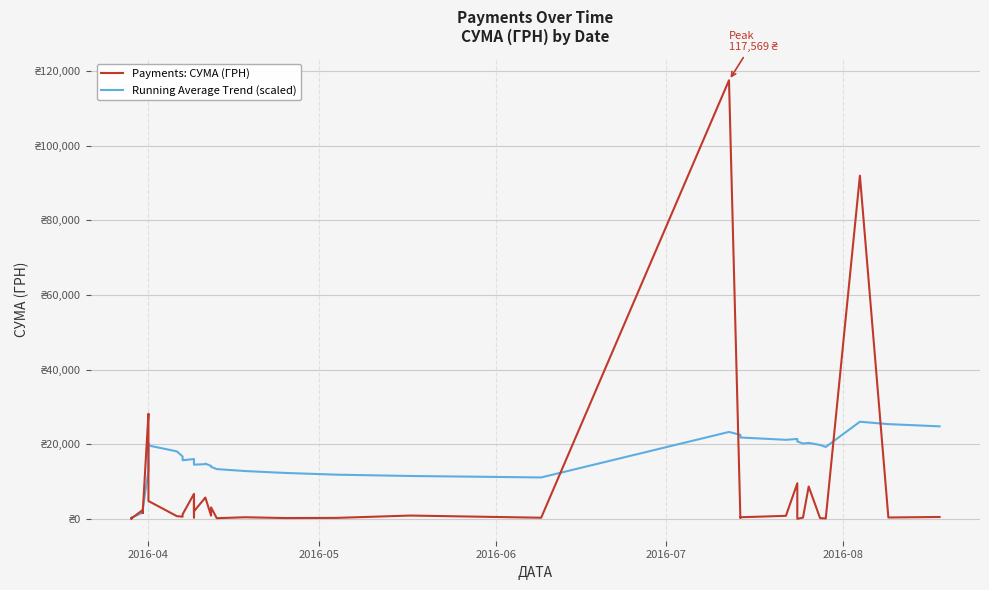

Reading left to right, what are all the values shown in this chart?

Payments: СУМА (ГРН): 97.8	100.0	97.8	100.0	2364.0	1576.8	1881.9	28183.3	26381.6	4783.8	714.6	577.4	1216.6	6700.0	361.8	5116.8	2027.8	5709.6	5693.4	859.3	3071.0	173.9	425.8	215.5	252.8	881.4	300.0	117568.8	219.0	425.8	805.0	9532.1	11.2	323.2	8661.0	199.0	97.8	91998.9	361.8	496.0
Running Average Trend (scaled): 293.5	296.7	295.7	296.7	1655.8	2168.2	2665.0	12900.6	20261.1	19670.1	18076.8	16714.8	15709.8	16023.4	15027.5	15047.7	14520.4	14665.3	14792.4	14181.7	13945.1	13334.9	12810.7	12303.8	11842.0	11488.2	11096.1	23296.5	22515.8	21807.8	21182.3	21414.0	20766.1	20183.8	20349.5	19800.8	19273.6	26029.5	25389.9	24792.3